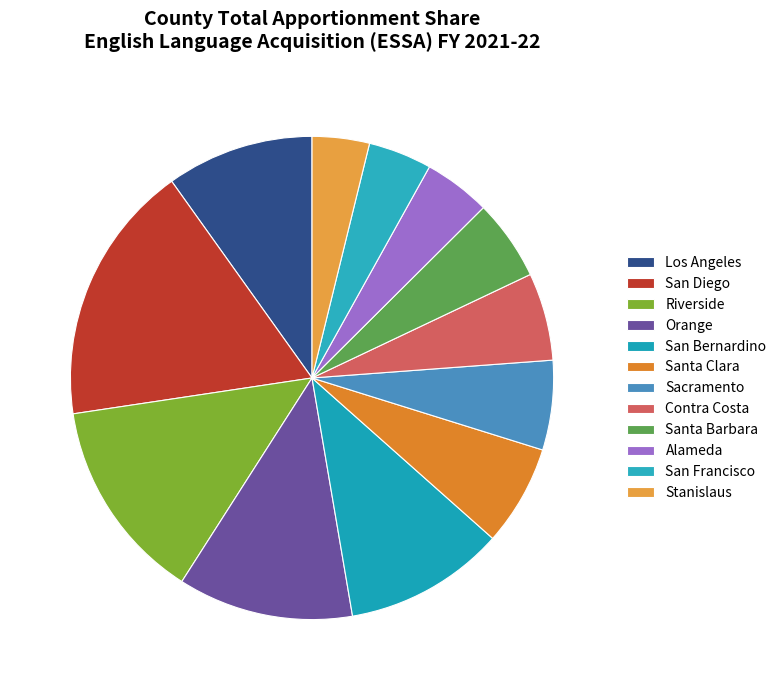

What is the largest slice in the pie chart?

San Diego